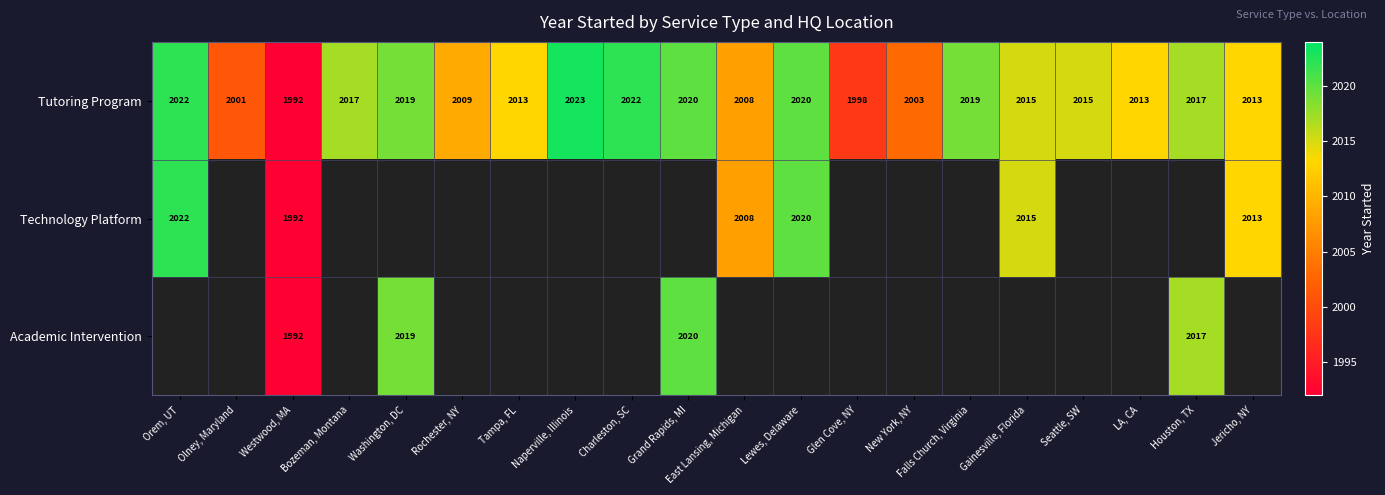

Between Grand Rapids, MI and Naperville, Illinois, which is larger?

Naperville, Illinois